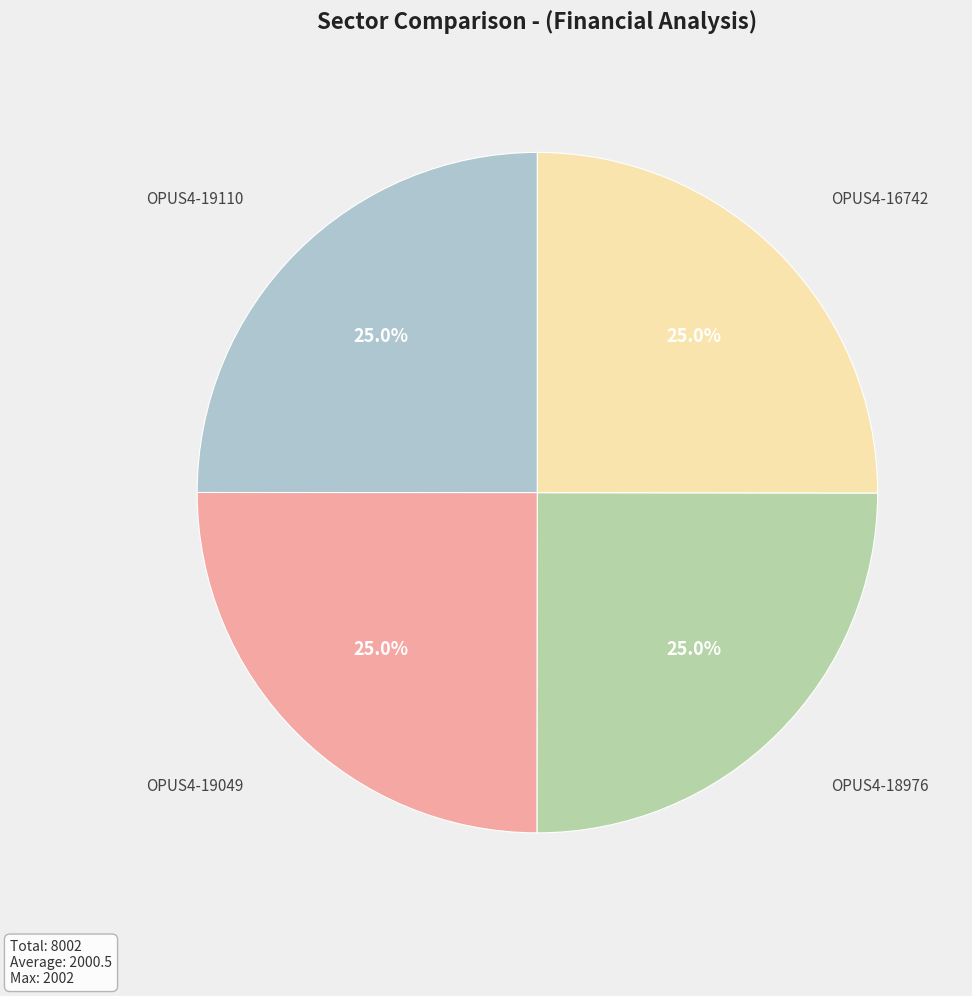

What is the total percentage of OPUS4-18976 and OPUS4-19049?

50.0%